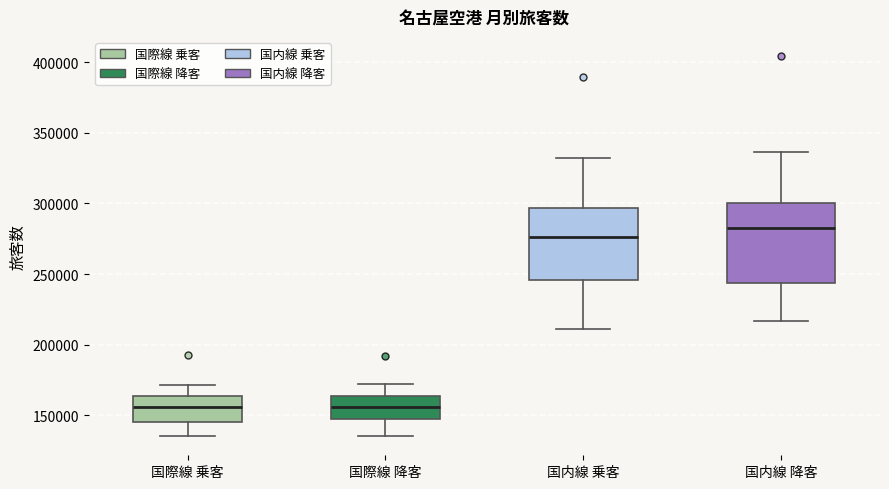

Reading left to right, transcribe this box plot: for each box, give where its median line is, the range the box spans, and where its two whiskers end, as read against the y-axis. The values are not printed on the chart, so give them approximately, as read against the axis.

国際線 乗客: median 155000, box 145000 to 165000, whiskers 135000 to 170000
国際線 降客: median 155000, box 145000 to 165000, whiskers 135000 to 175000
国内線 乗客: median 275000, box 245000 to 295000, whiskers 210000 to 330000
国内線 降客: median 285000, box 245000 to 300000, whiskers 215000 to 335000